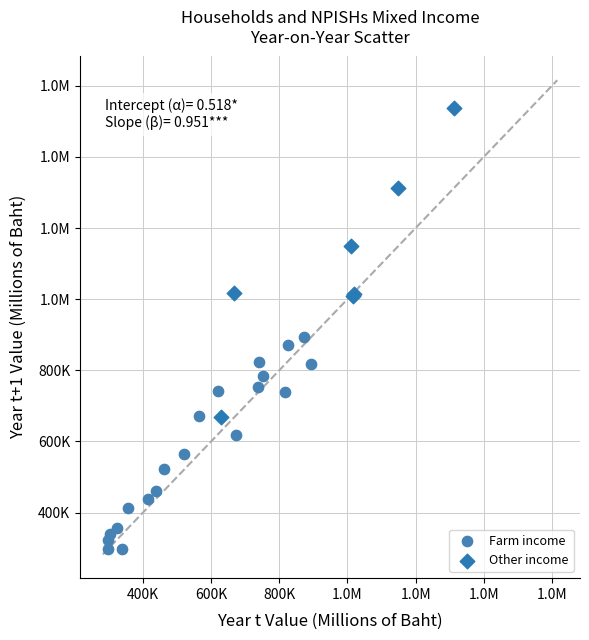

What are all the series names shown in the legend?

Farm income, Other income